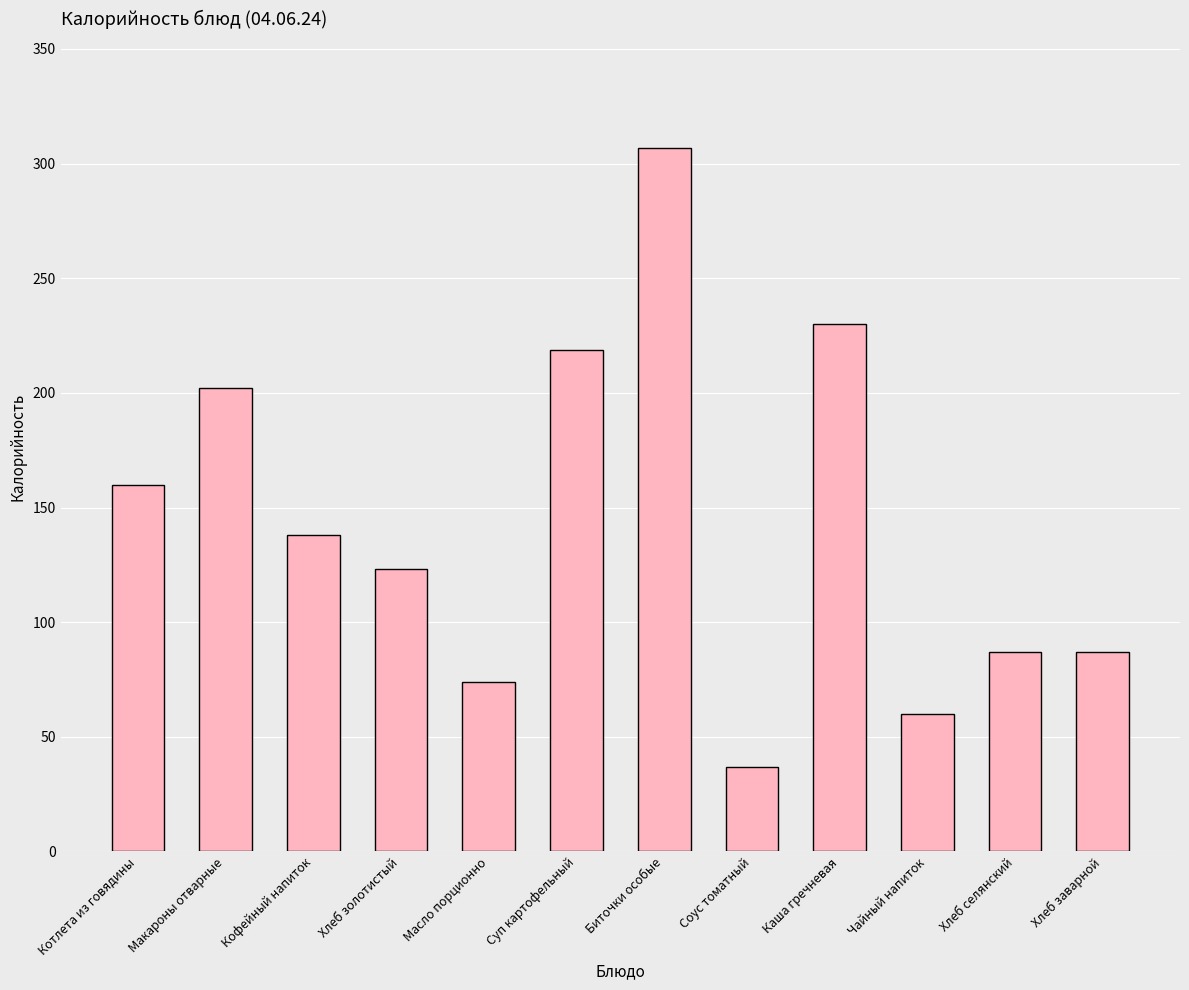

Which category has the highest value across all series?

Биточки особые